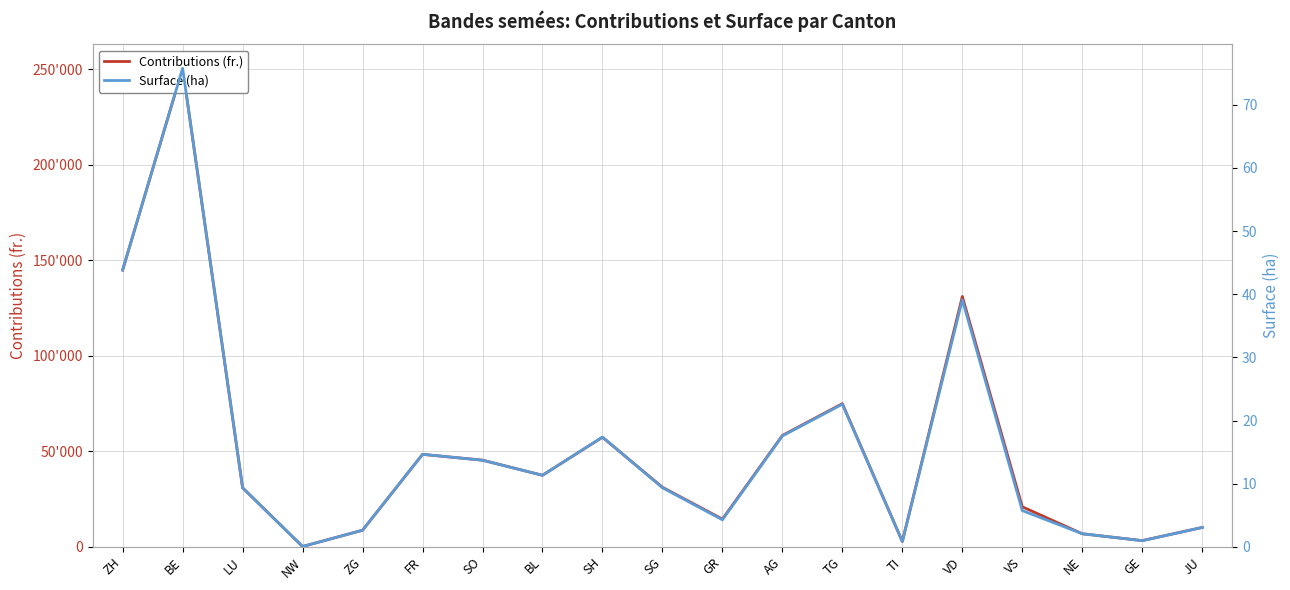

What is the sum of the Surface (ha) values at FR and NE?

16.8